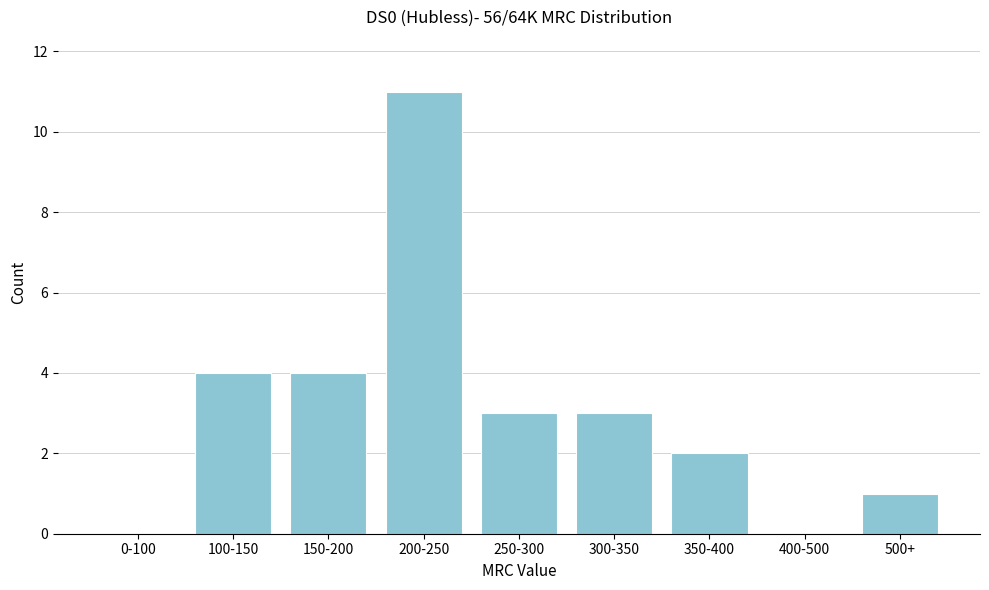

Reading left to right, list all the values displayed in this chart.

0-100=0	100-150=4	150-200=4	200-250=11	250-300=3	300-350=3	350-400=2	400-500=0	500+=1